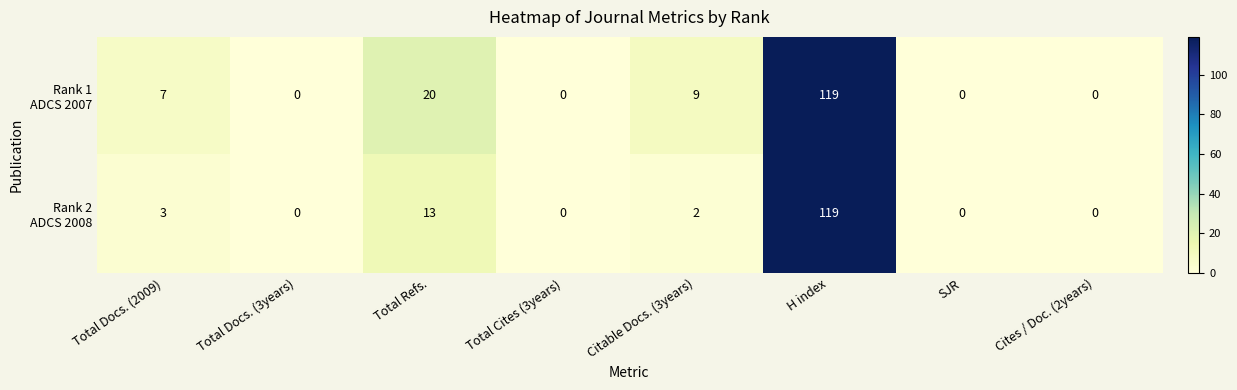

At which category is the sum across all series the highest?

H index